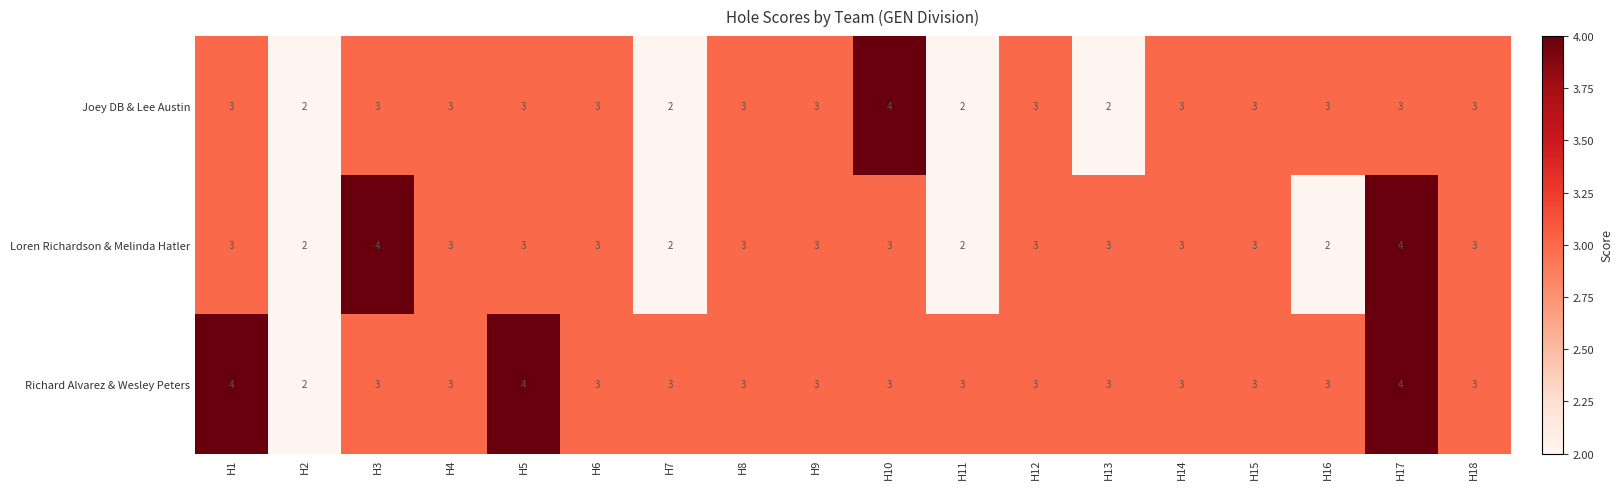

Count the Loren Richardson & Melinda Hatler values in the range 3 to 4.

14